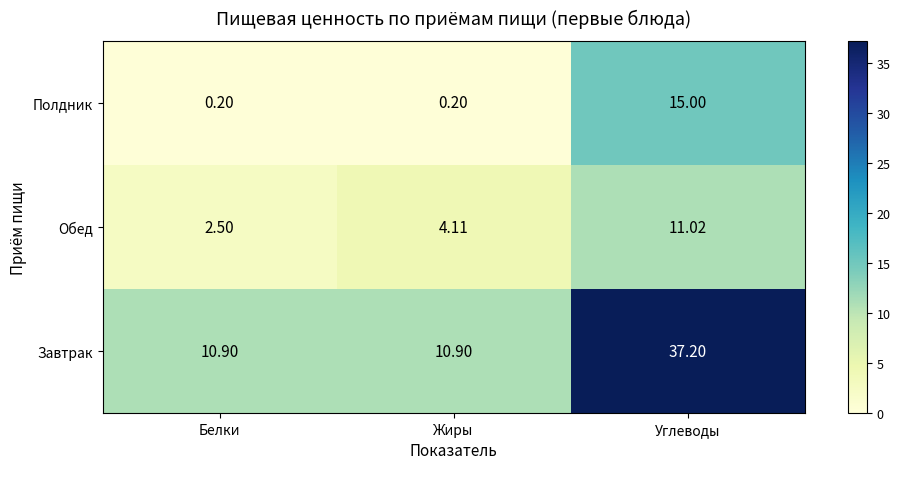

Which category has the lowest value in the Обед series?

Белки